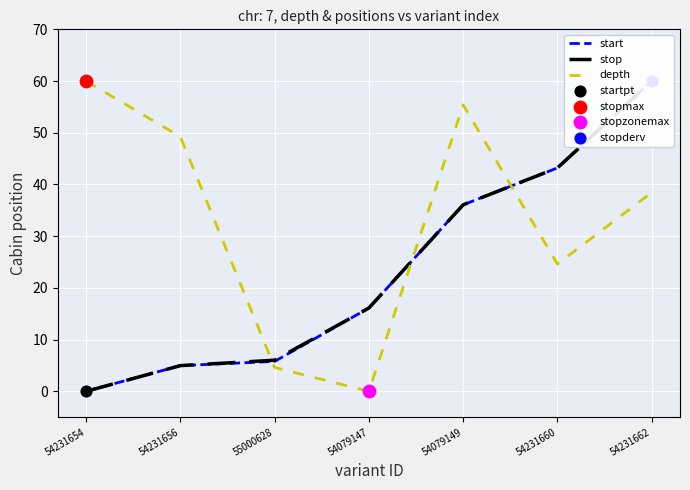

Which series has the largest total across all categories?

depth